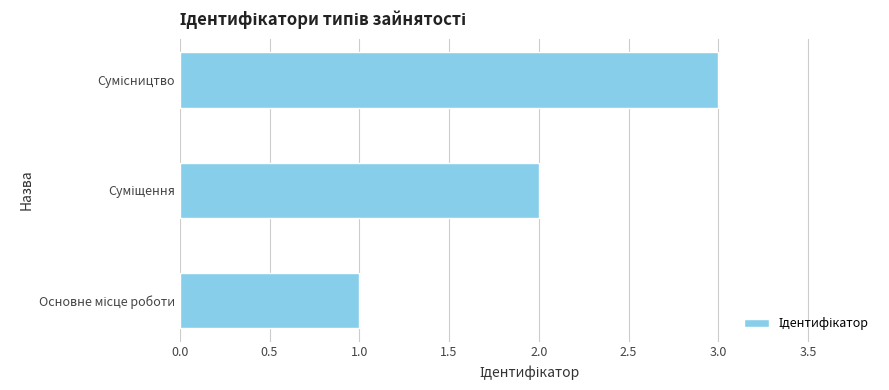

What is the greatest value displayed?

3